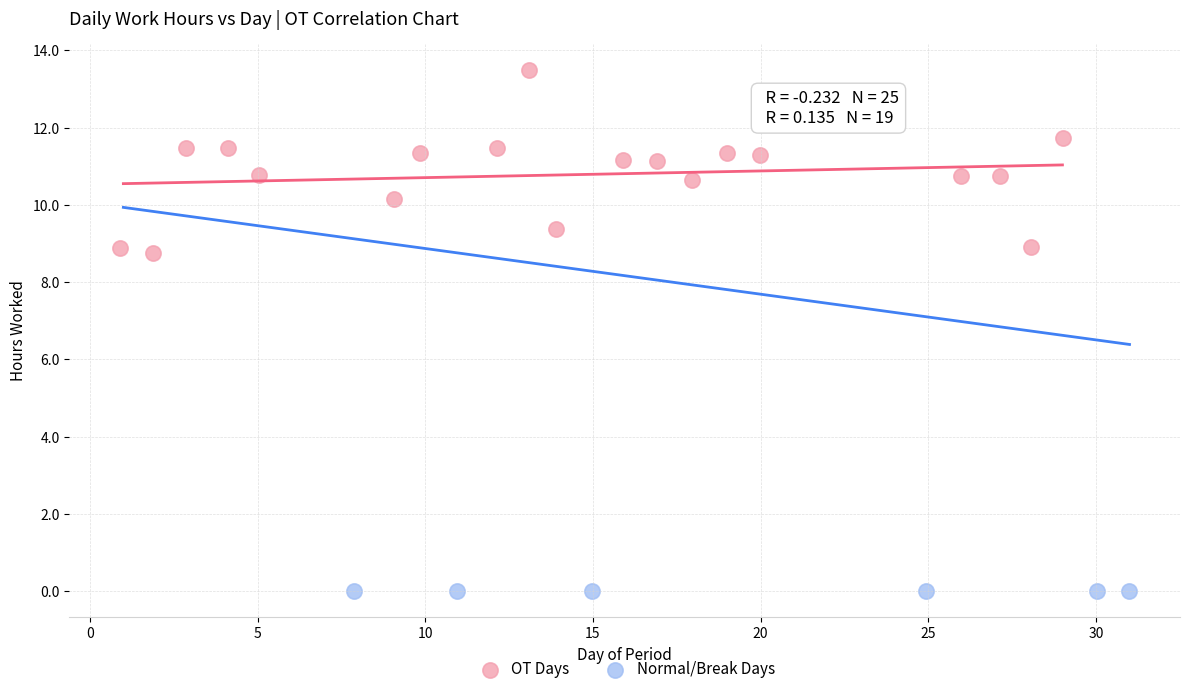

Which series contains the lowest Y value?

Normal/Break Days